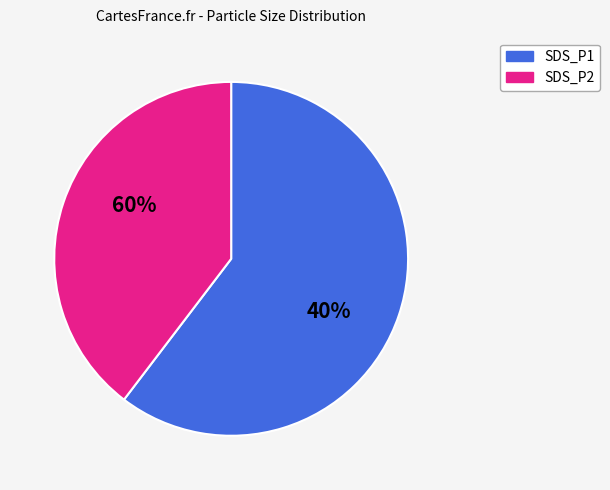

How many segments does this pie chart have?

2